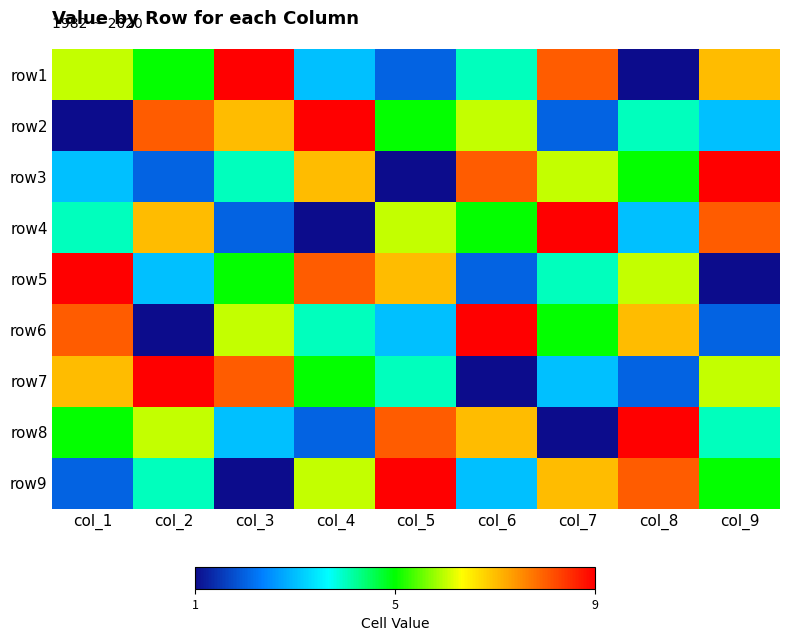

What is the difference between the highest and lowest values at col_2?

8